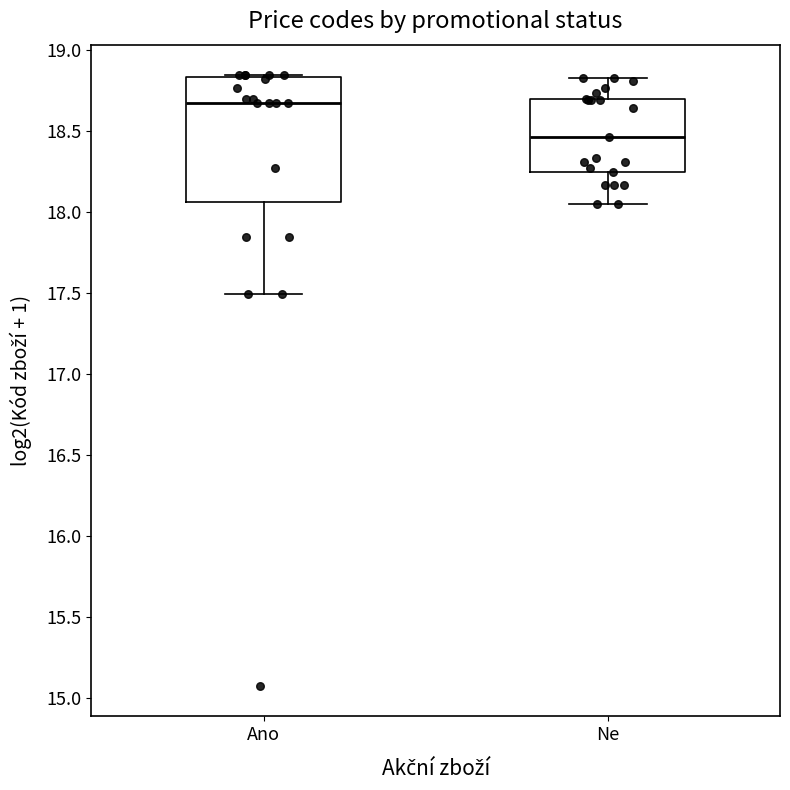

Comparing the boxes themselves (not the whiskers), which one is the tallest?

Ano